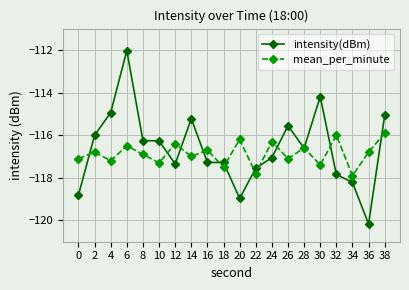

In mean_per_minute, how many points are lower than both neighbors (excluding endpoints)?

8